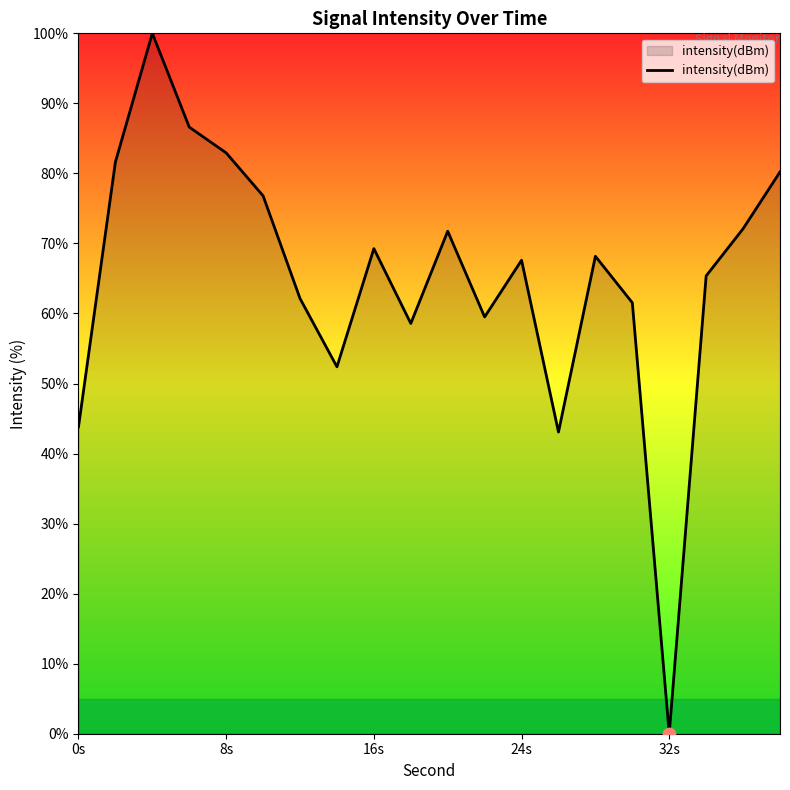

What is the maximum value shown in the chart?

100.0